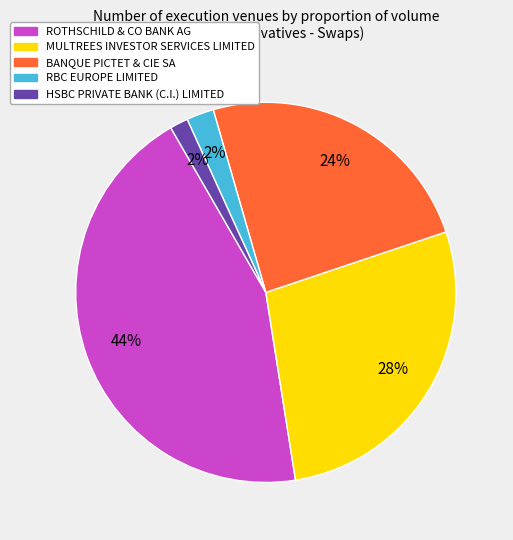

Combined, do BANQUE PICTET & CIE SA and MULTREES INVESTOR SERVICES LIMITED account for over 50%?

Yes